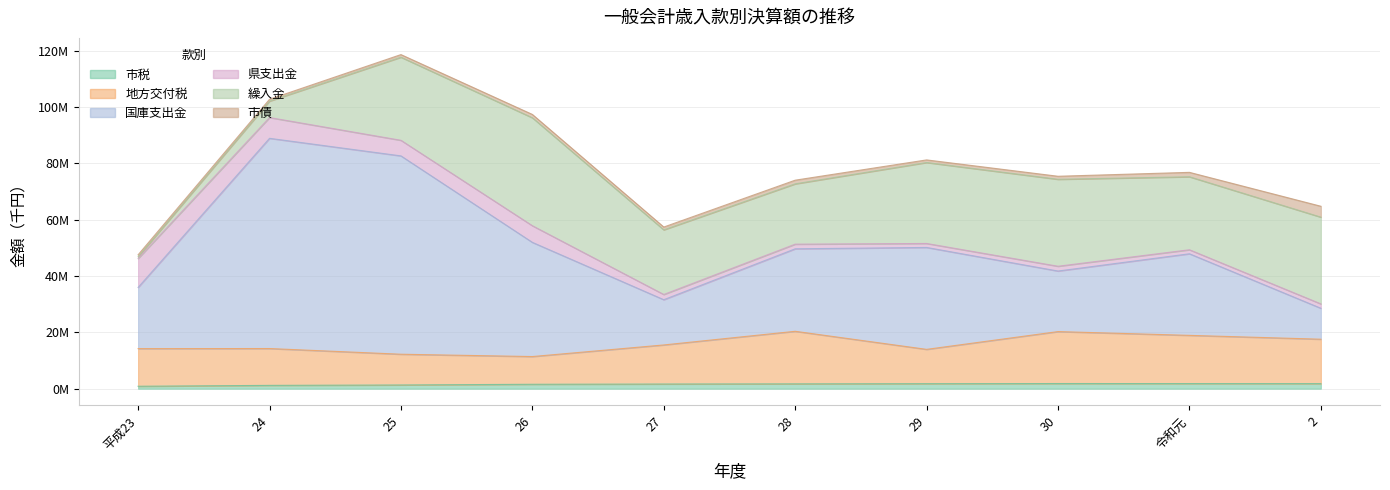

Which series has the widest spread of values?

国庫支出金